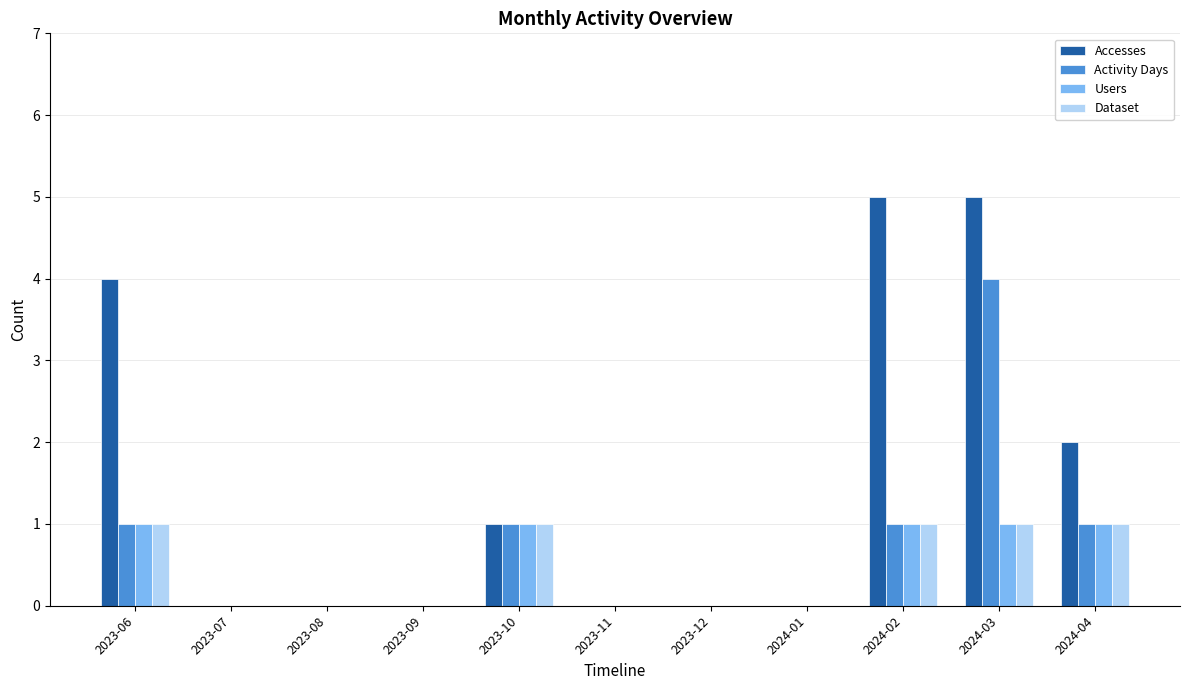

The Accesses series shows 2 at 2024-03. True or false?

False